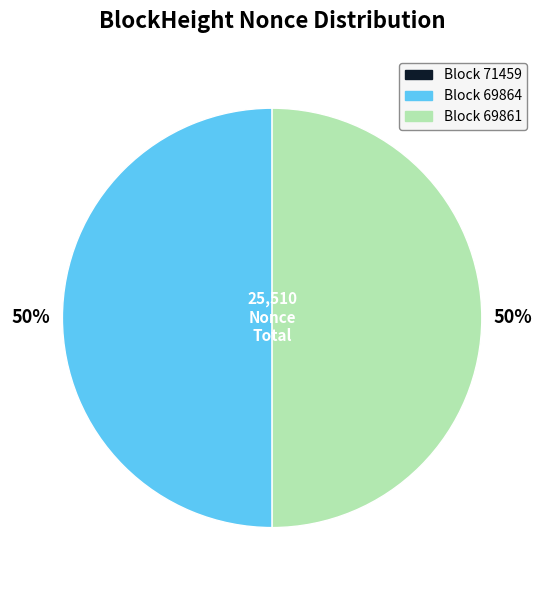

To the nearest percent, what is the difference between the largest and smallest slice percentages?

50%